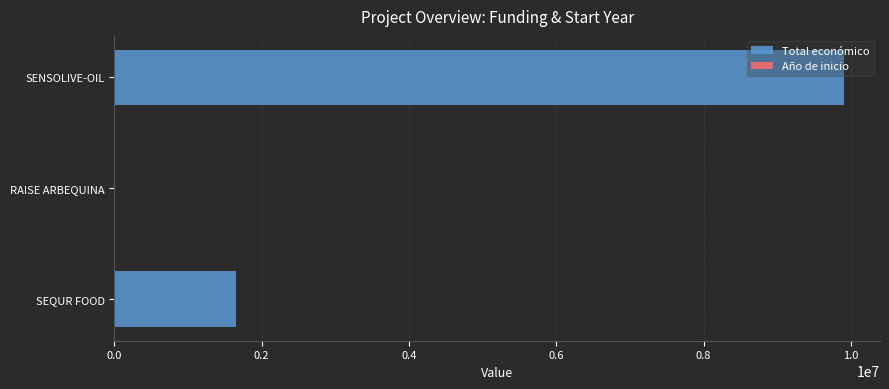

Rank the series by their maximum value, from lowest to highest.

Año de inicio, Total económico